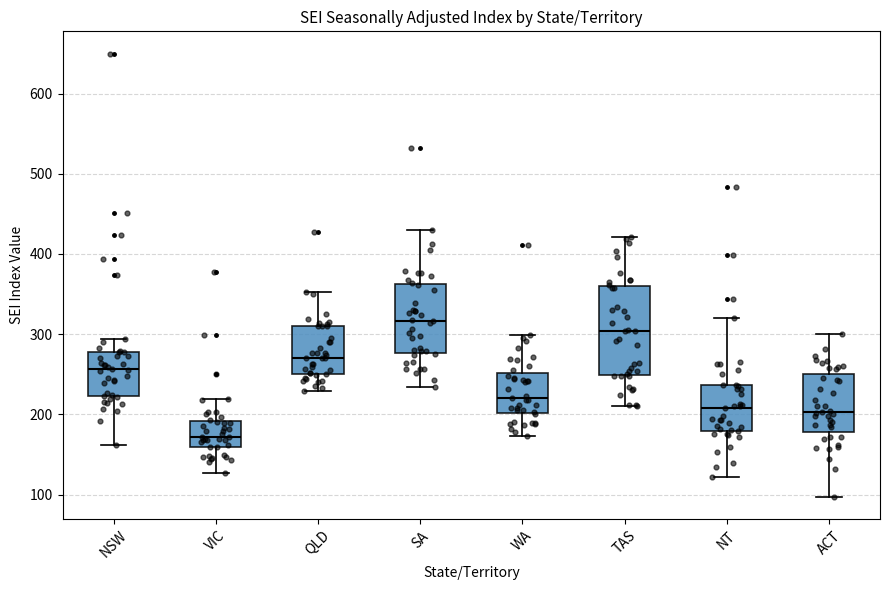

Which box is the tallest, from its lower edge to its upper edge?

TAS